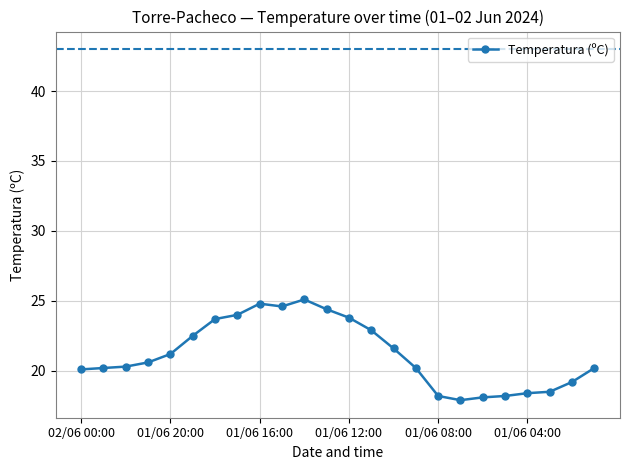

True or false: the data has more than 1 interior local peaks.

True